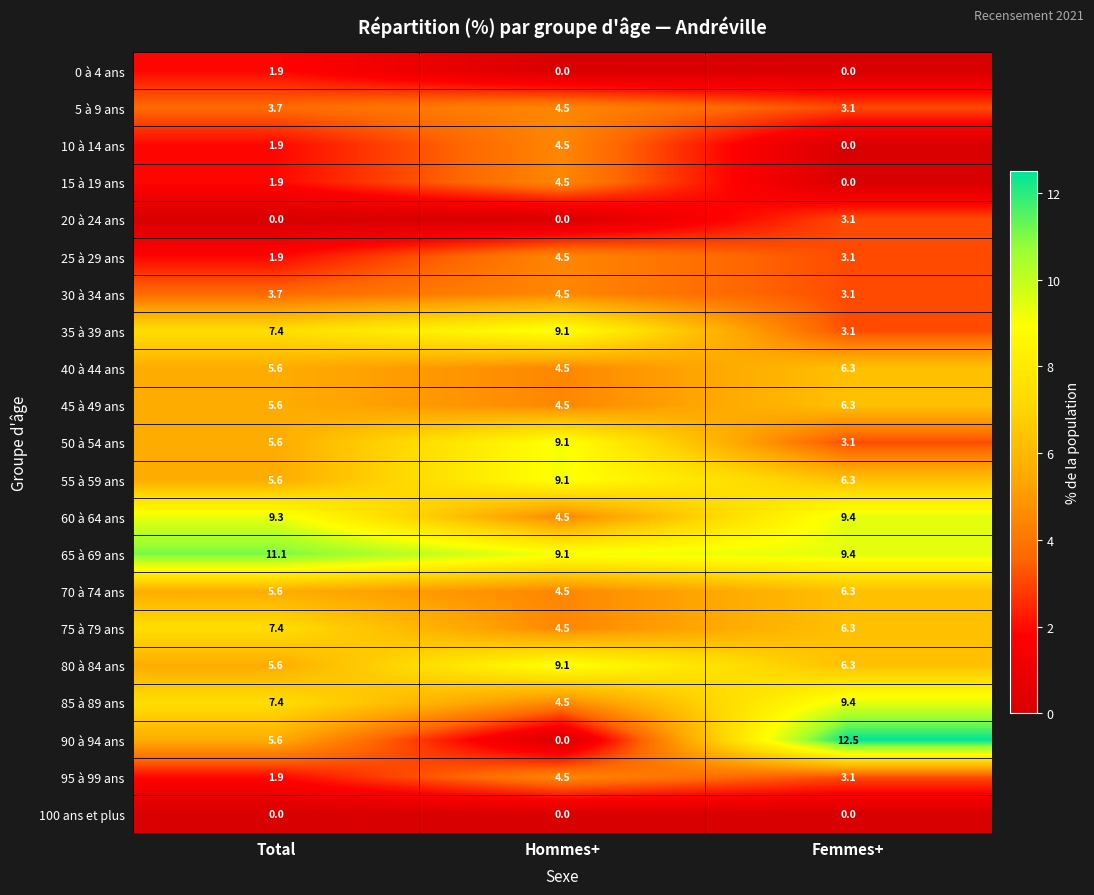

The value of 40 à 44 ans at Femmes+ is 6.3. True or false?

True